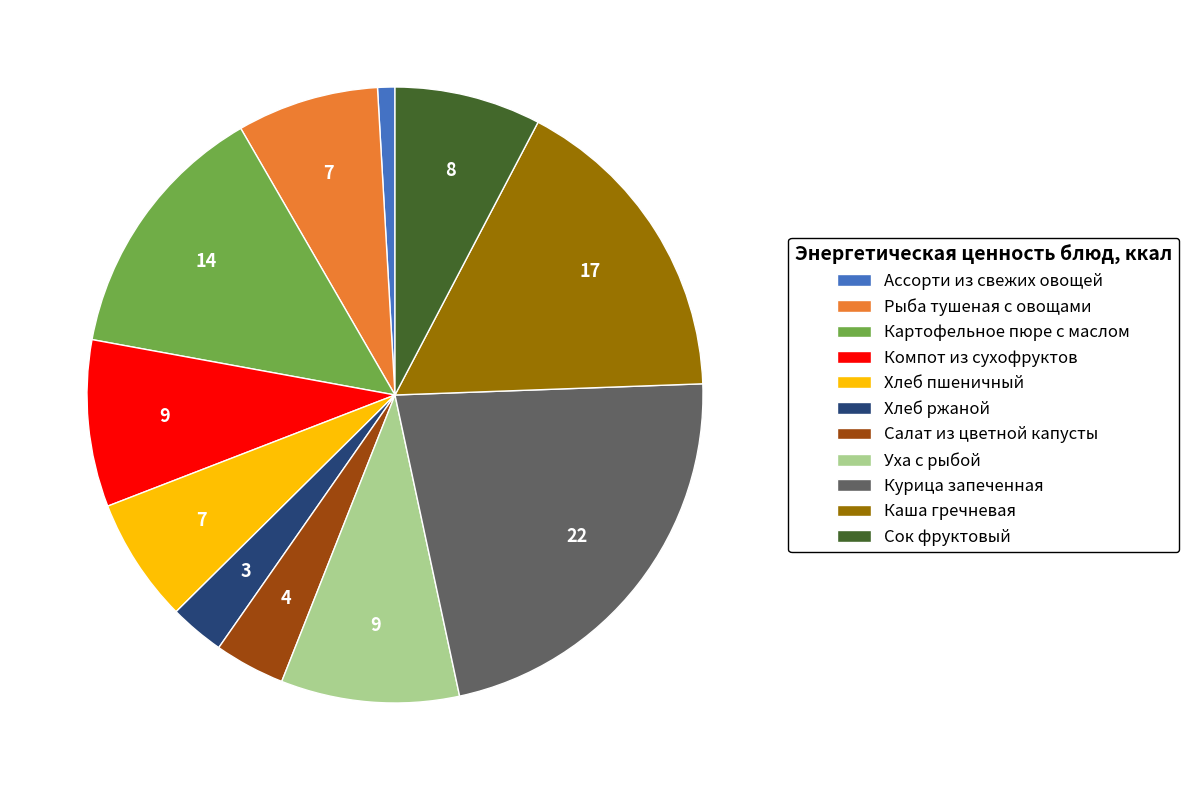

Does any single category account for the majority?

No